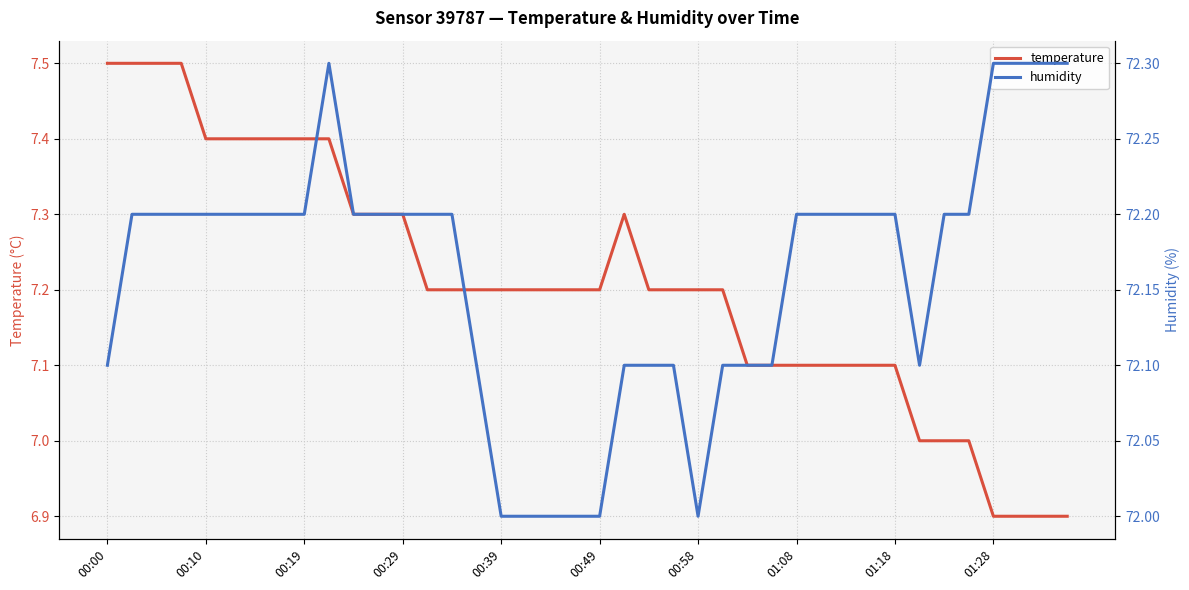

True or false: humidity and temperature cross at least once.

False